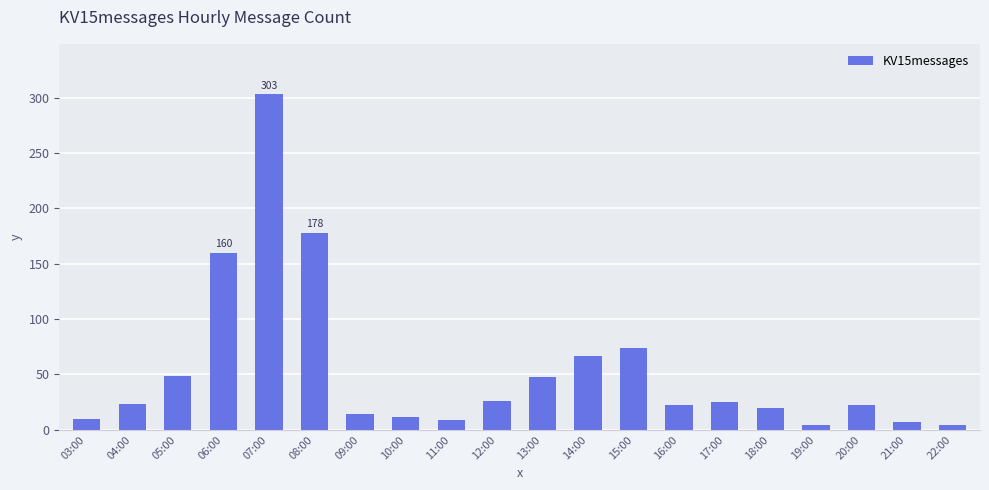

The value at 13:00 is 48. True or false?

True